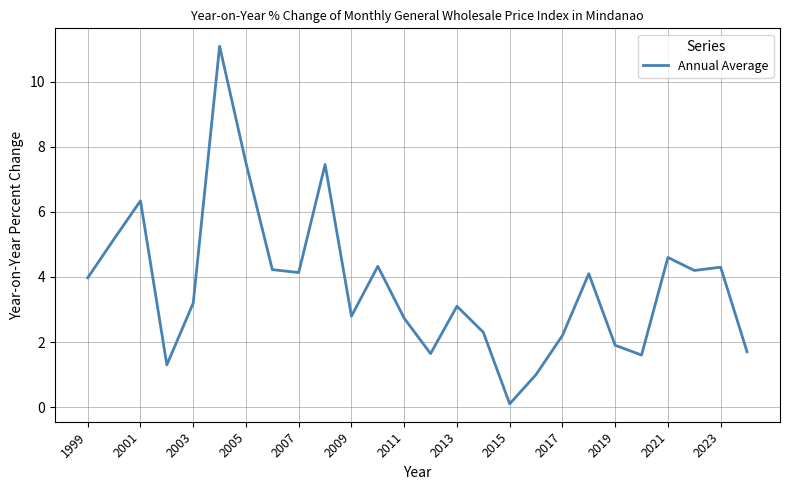

What is the difference between the second highest and second lowest values?

6.5